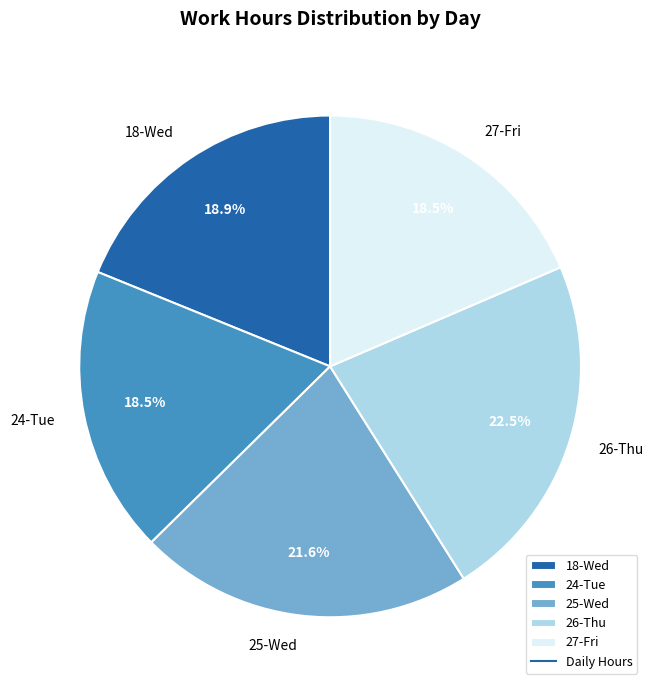

To the nearest percent, what is the difference between the largest and smallest slice percentages?

4%